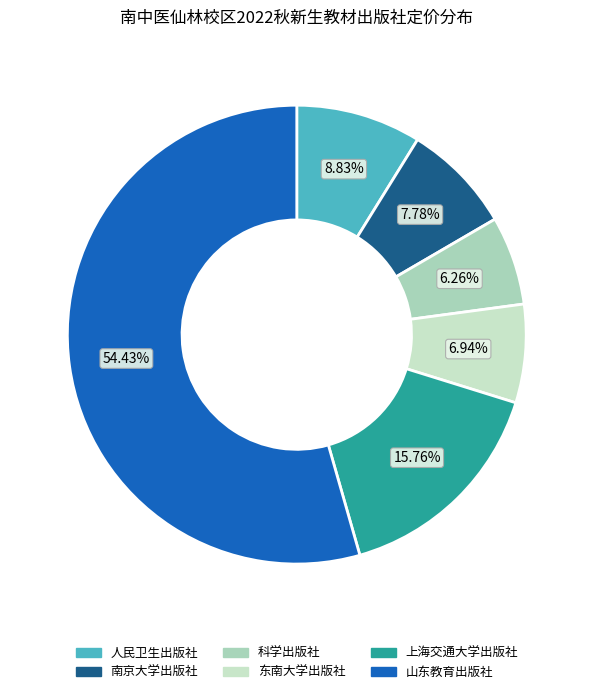

What percentage is the 上海交通大学出版社 slice, to the nearest percent?

16%